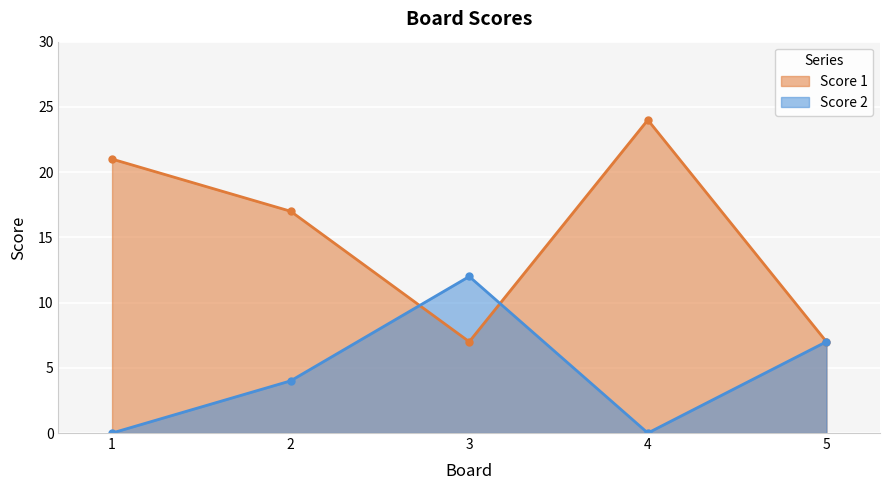

How many categories are shown in the chart?

5